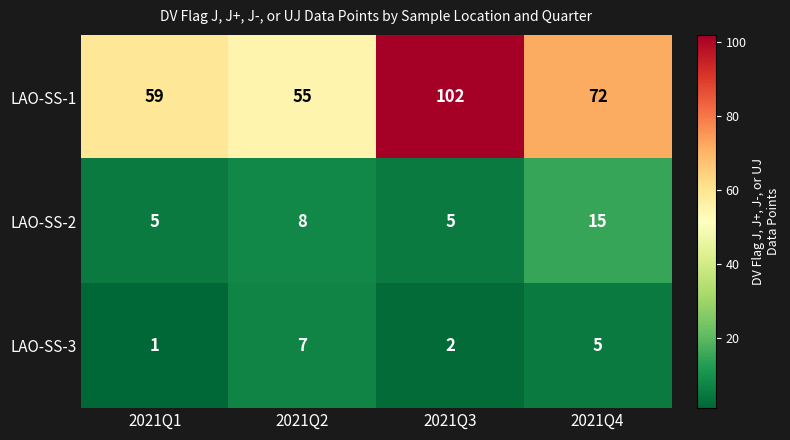

At which category does the chart reach its minimum across all series?

2021Q1